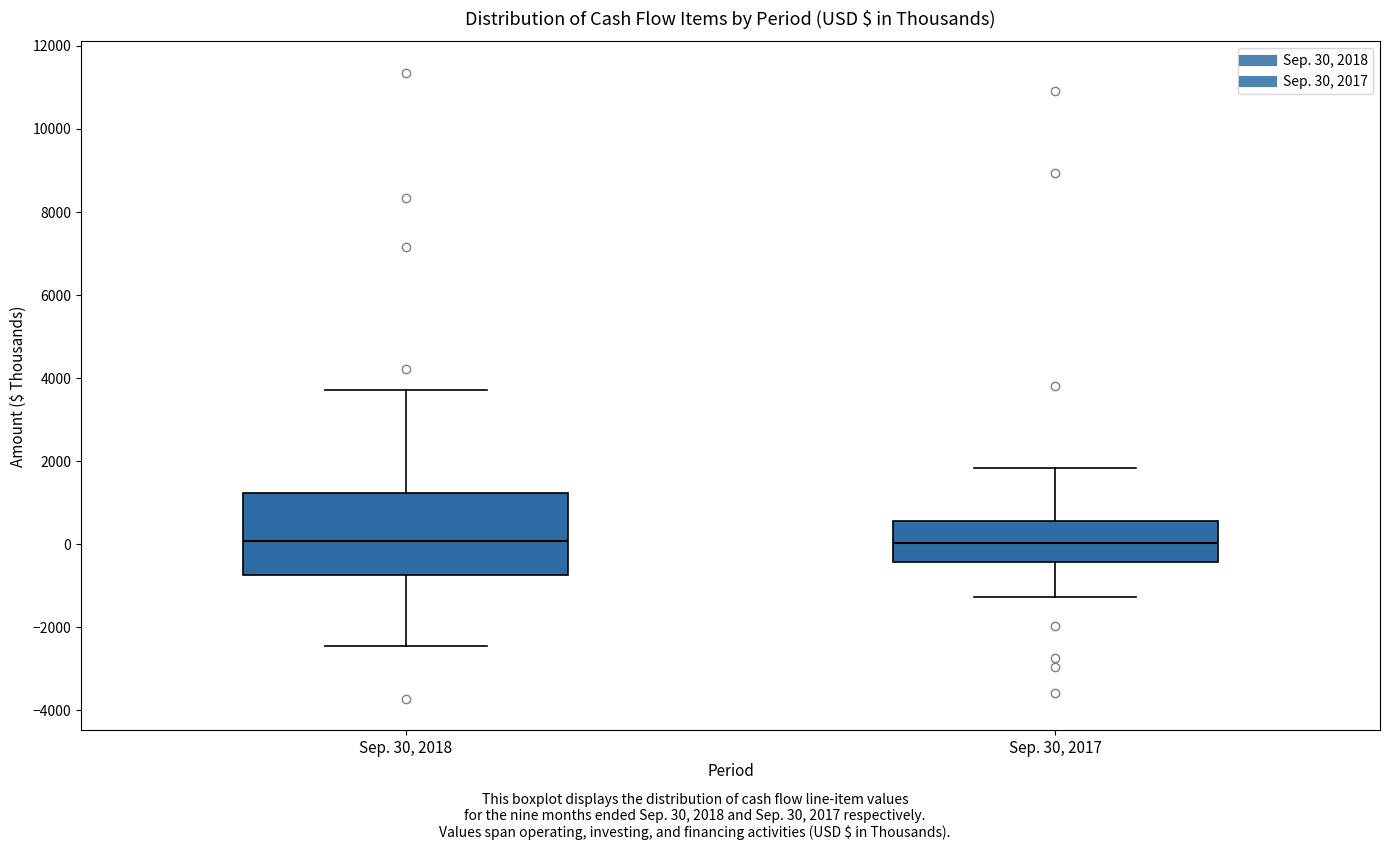

Reading left to right, transcribe this box plot: for each box, give where its median line is, the range the box spans, and where its two whiskers end, as read against the y-axis. The values are not printed on the chart, so give them approximately, as read against the axis.

Sep. 30, 2018: median 0, box -800 to 1200, whiskers -2400 to 3800
Sep. 30, 2017: median 0, box -400 to 600, whiskers -1200 to 1800